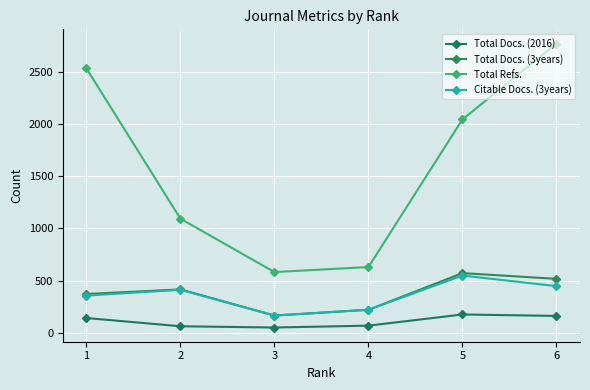

True or false: Total Refs. has a value of 1093 at 2.

True